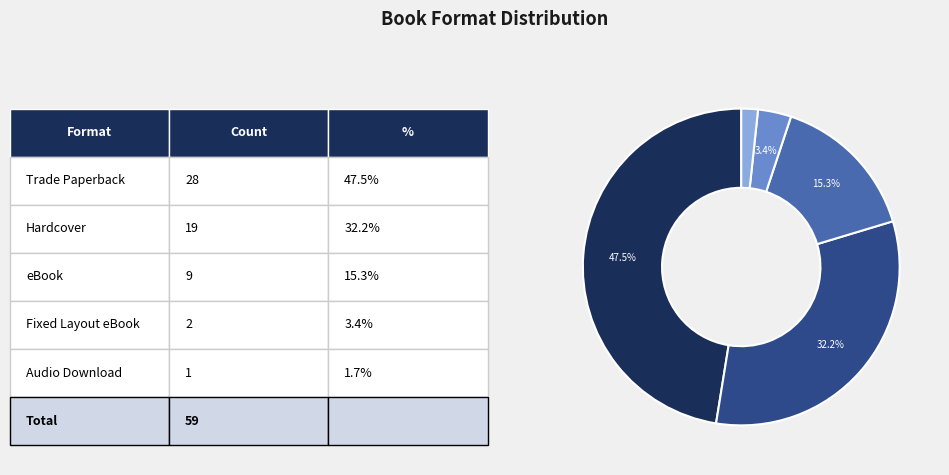

Is there any slice that represents more than half of the pie?

No